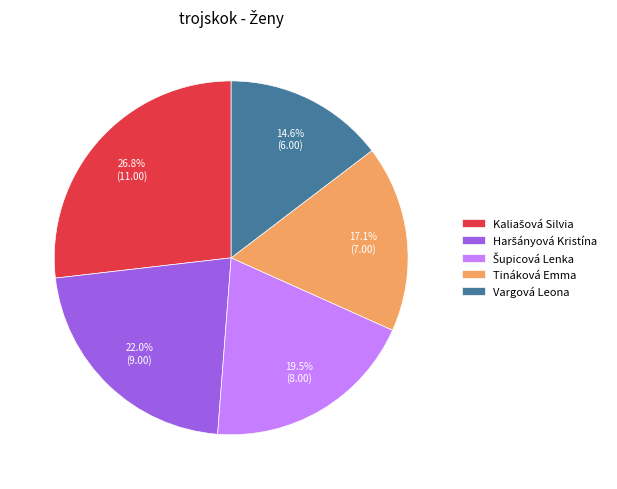

Approximately how many times larger is the value at Vargová Leona compared to Tináková Emma?

0.9